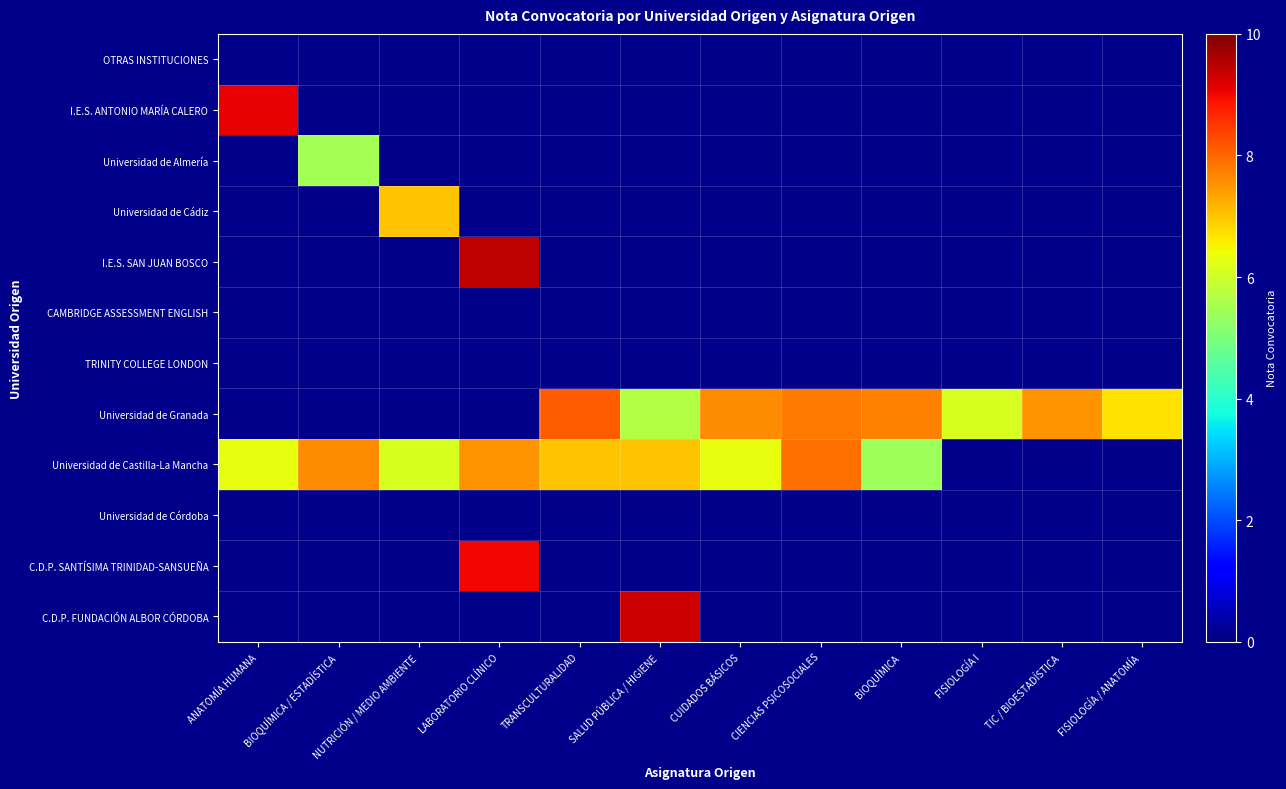

At which label does C.D.P. FUNDACIÓN ALBOR CÓRDOBA reach its minimum?

ANATOMÍA HUMANA